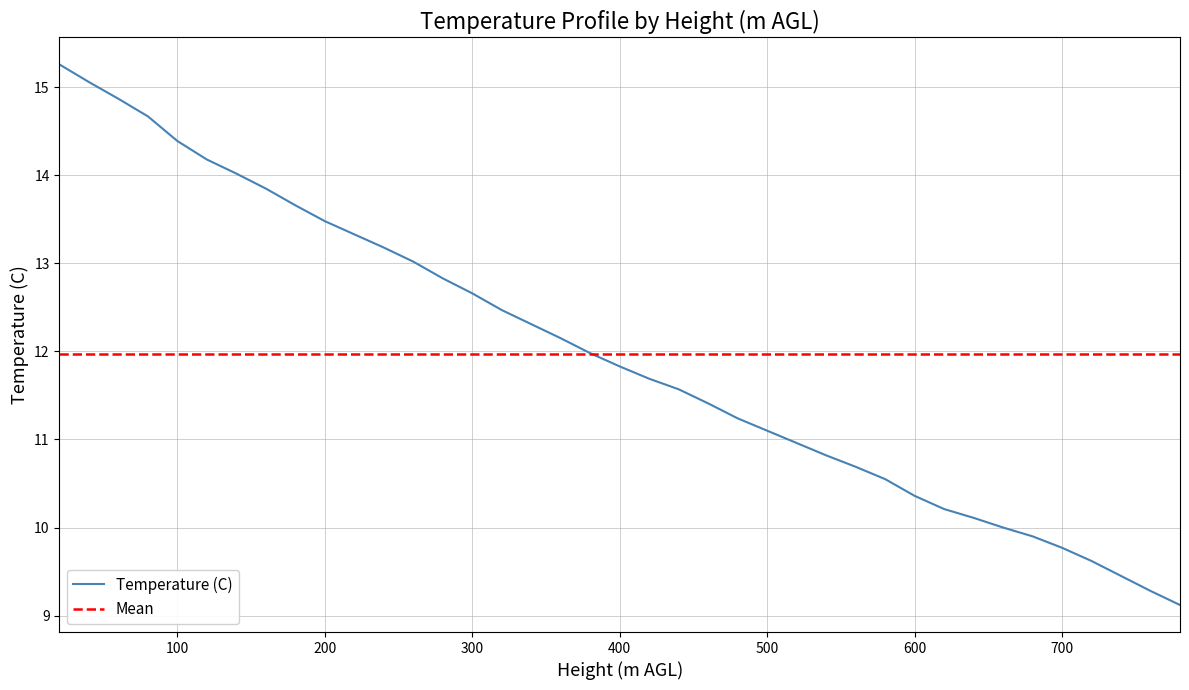

What is the value of the 32nd point from the left?

10.1